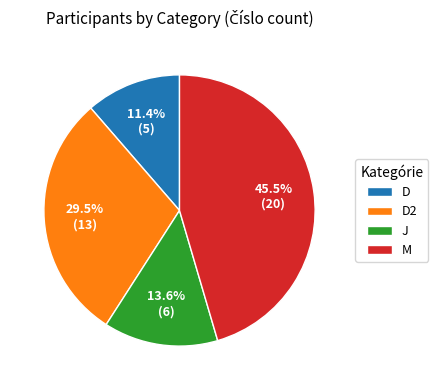

Does M account for over 50% of the chart?

No